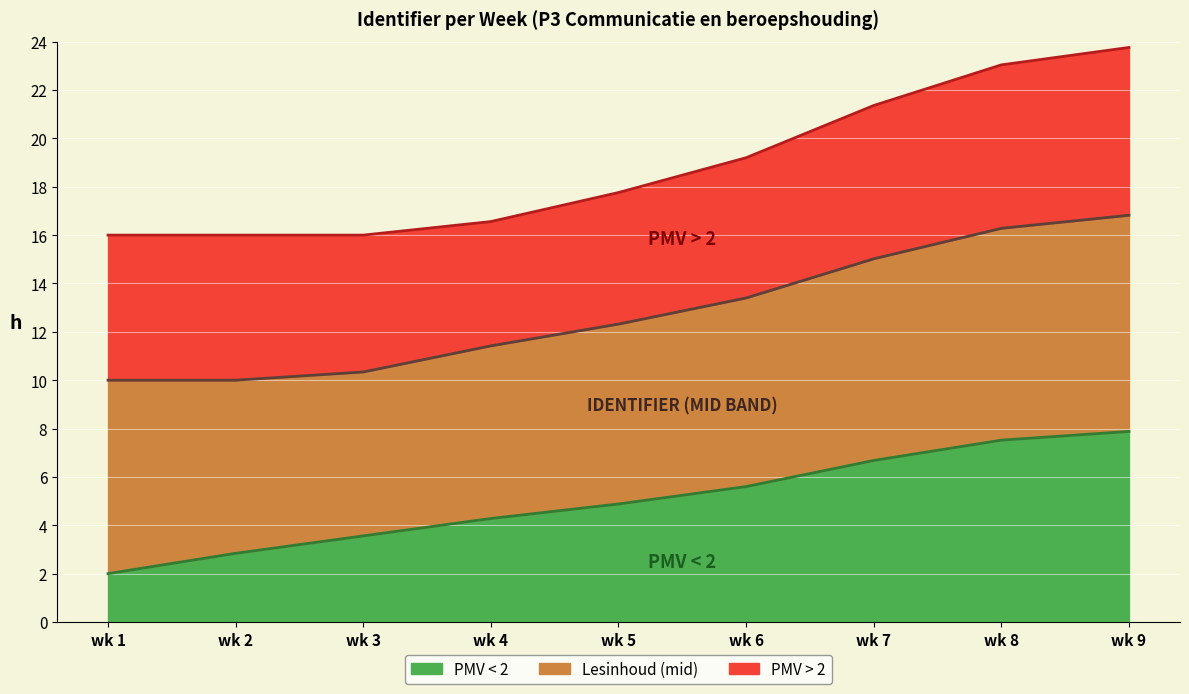

What is the total value across all series at wk 7?

21.4